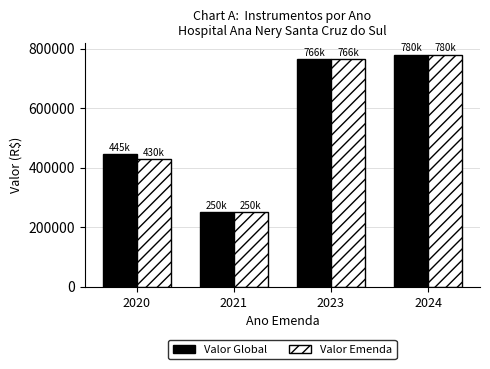

What are all the series names shown in the legend?

Valor Global, Valor Emenda